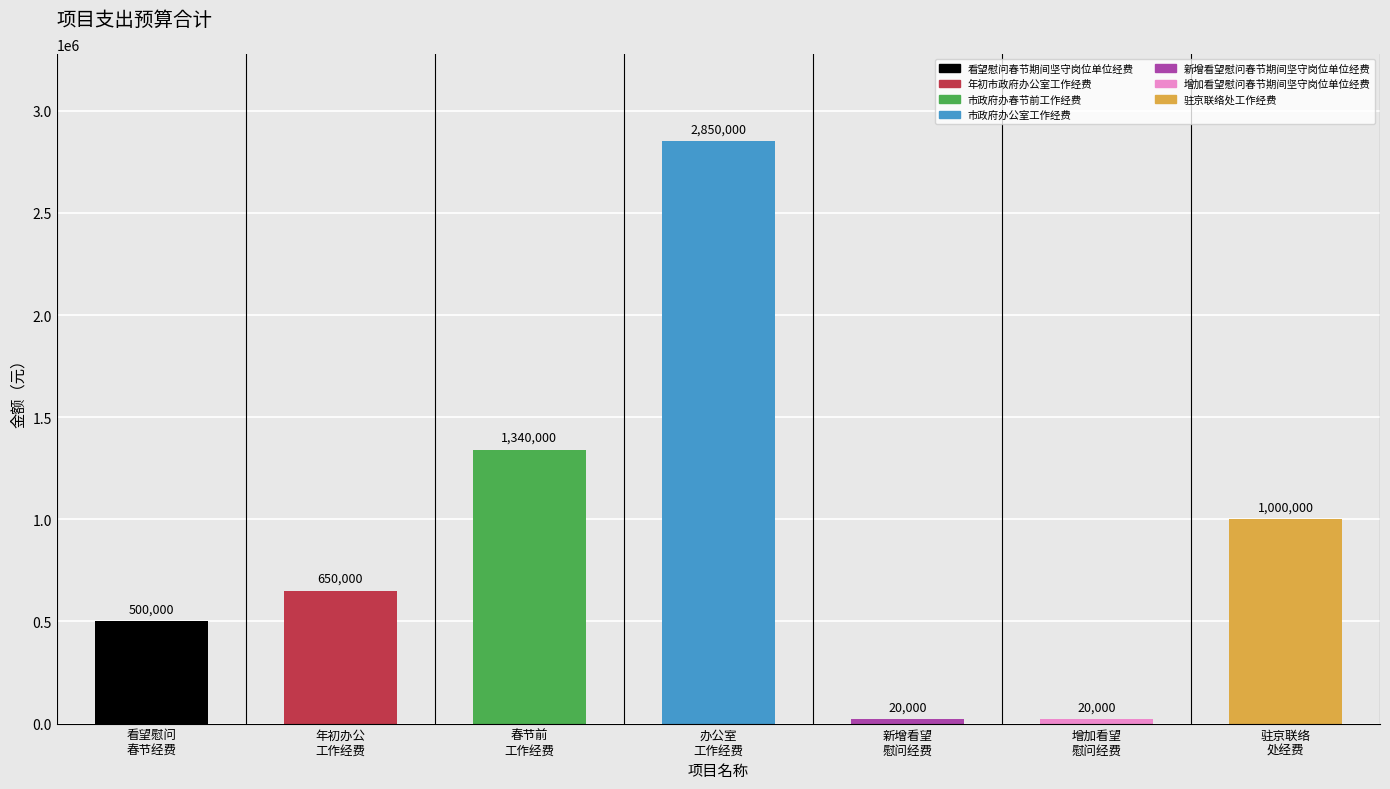

What is the smallest value displayed?

20000